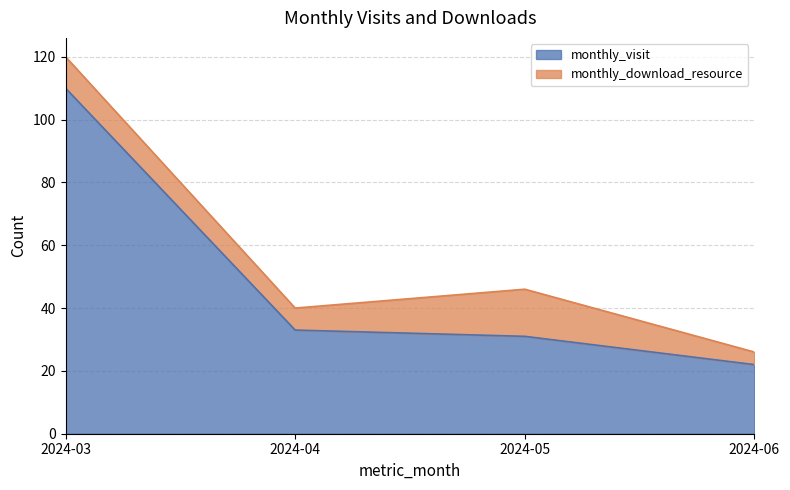

Between 2024-06 and 2024-05, which is larger?

2024-05